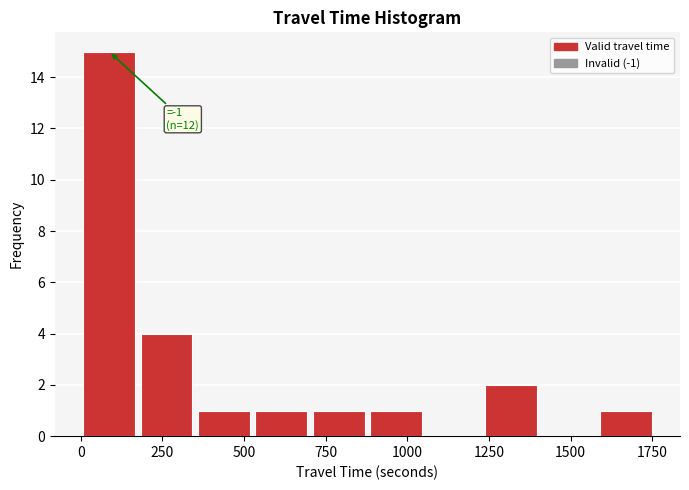

Read against the x-axis, roughly where is the centre of the tallest bar?

100